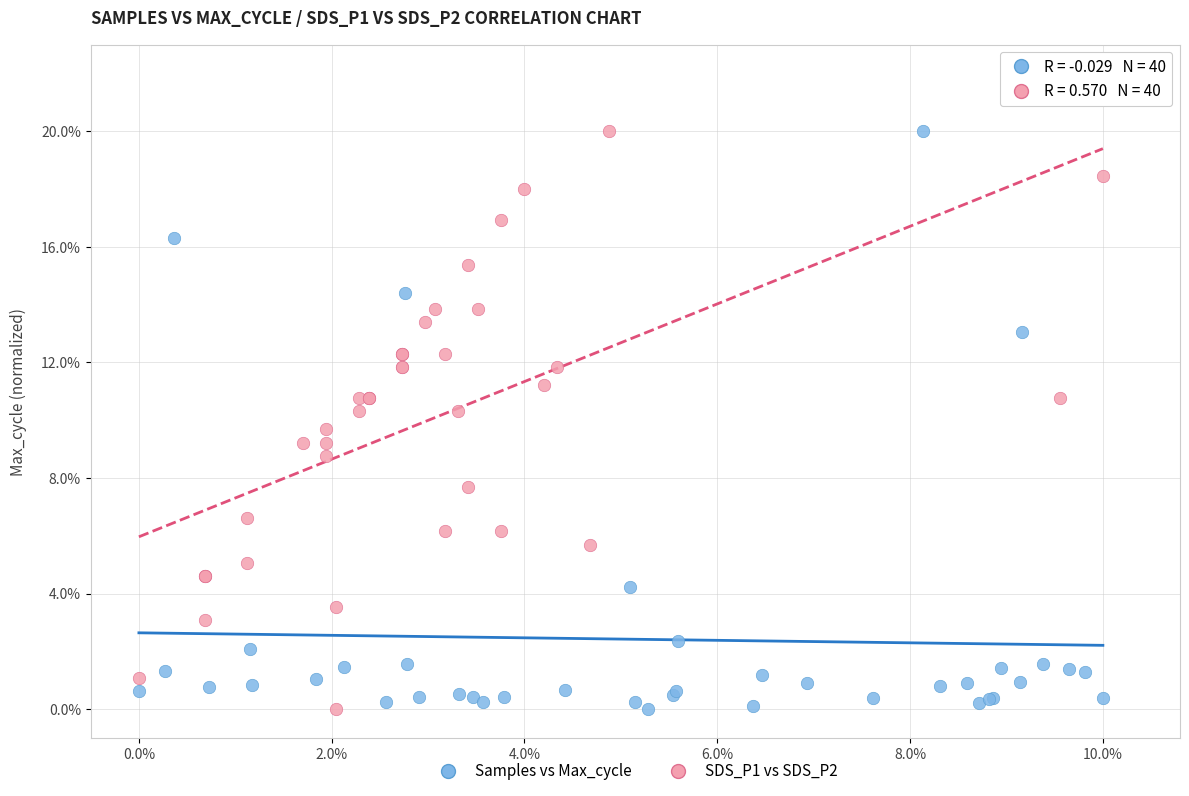

What are all the series names shown in the legend?

Samples vs Max_cycle, SDS_P1 vs SDS_P2